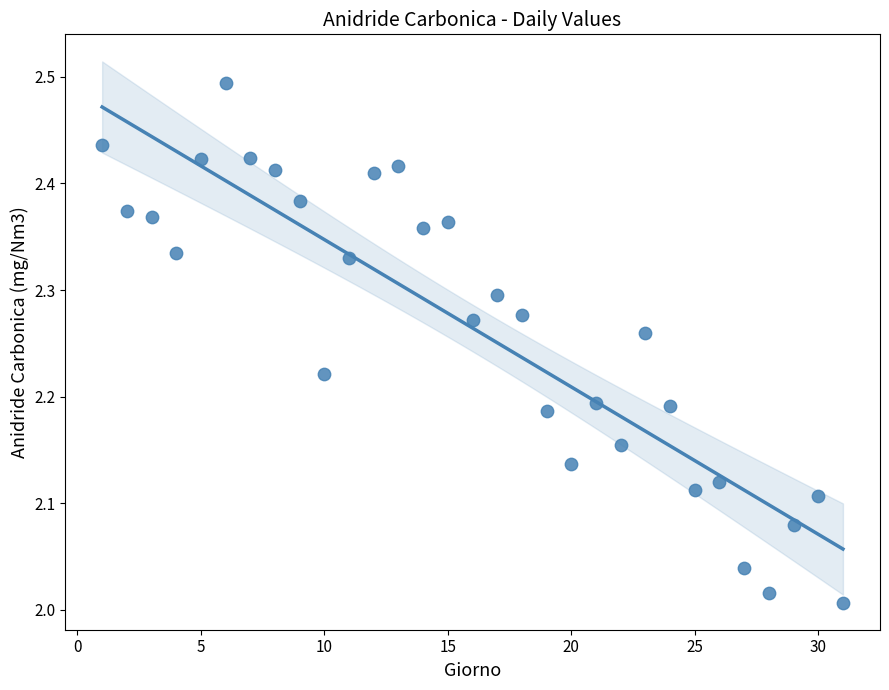

What is the range of X values (max minus min)?

30.0